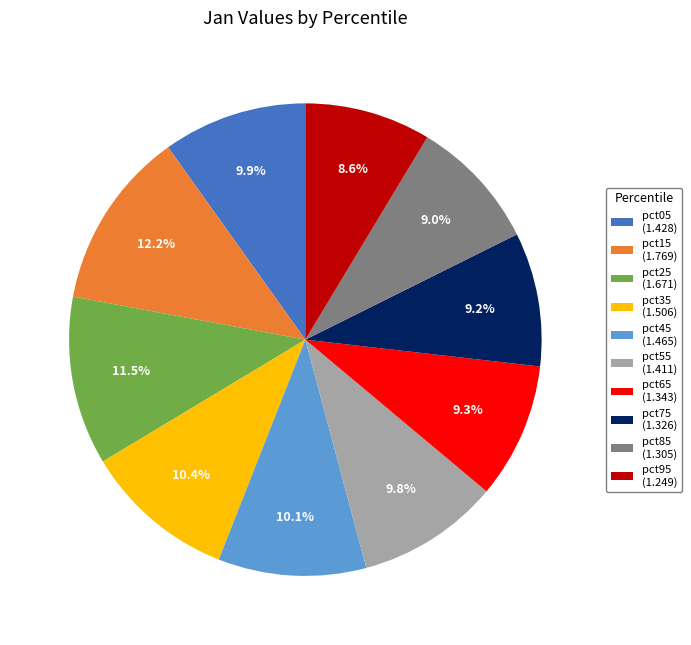

Which has a higher value, pct85 (1.305) or pct35 (1.506)?

pct35 (1.506)